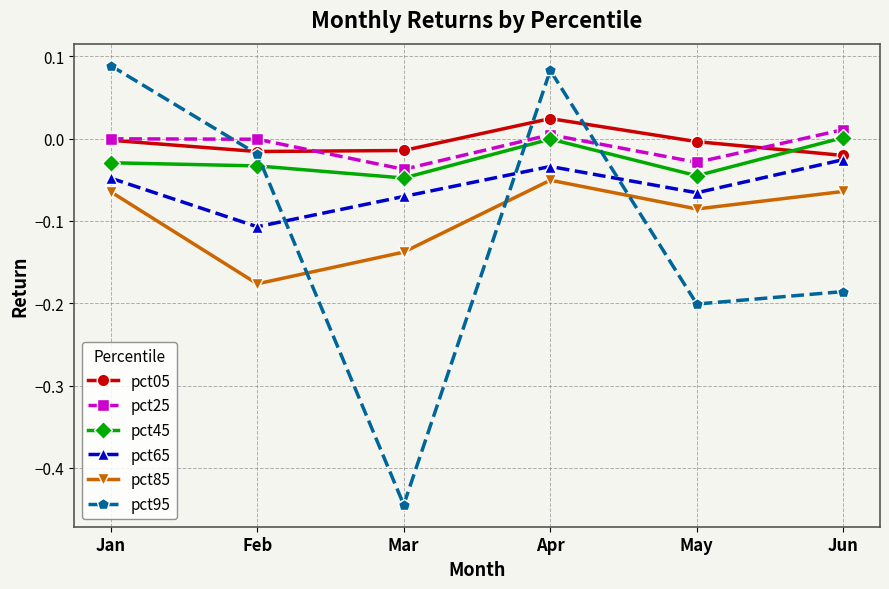

Which series has the widest spread of values?

pct95